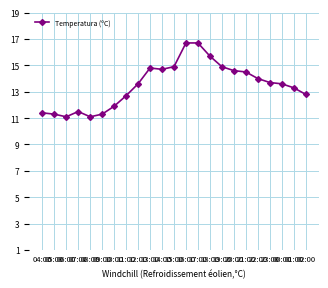

Reading right to left, transcribe all the data shown in this chart.

12.8	13.3	13.6	13.7	14.0	14.5	14.6	14.9	15.7	16.7	16.7	14.9	14.7	14.8	13.6	12.7	11.9	11.3	11.1	11.5	11.1	11.3	11.4